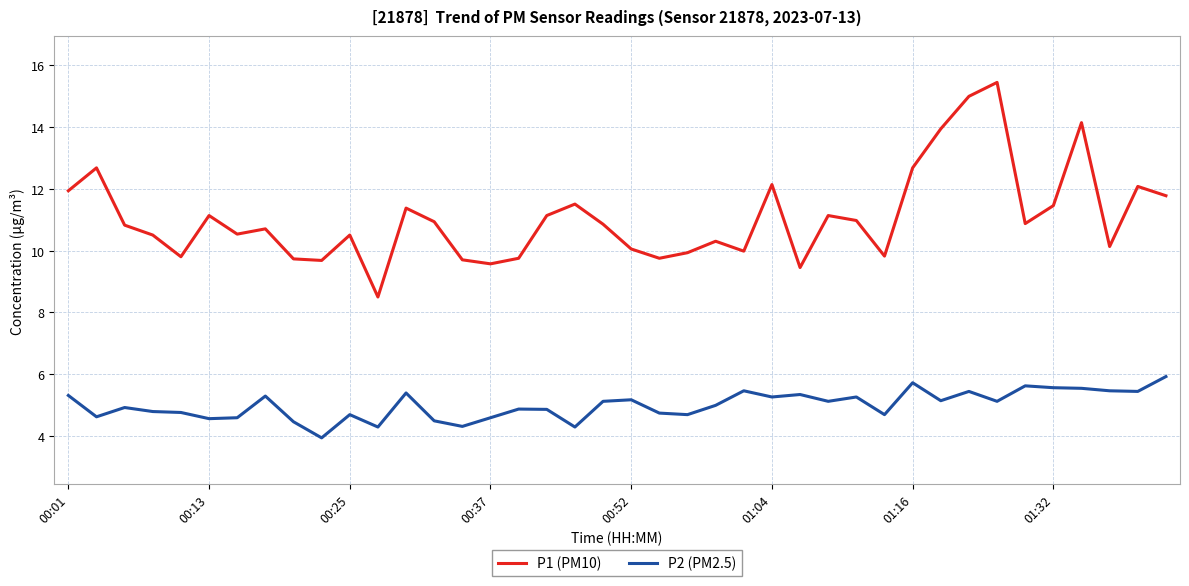

Rank the series by their average value, from lowest to highest.

P2 (PM2.5), P1 (PM10)